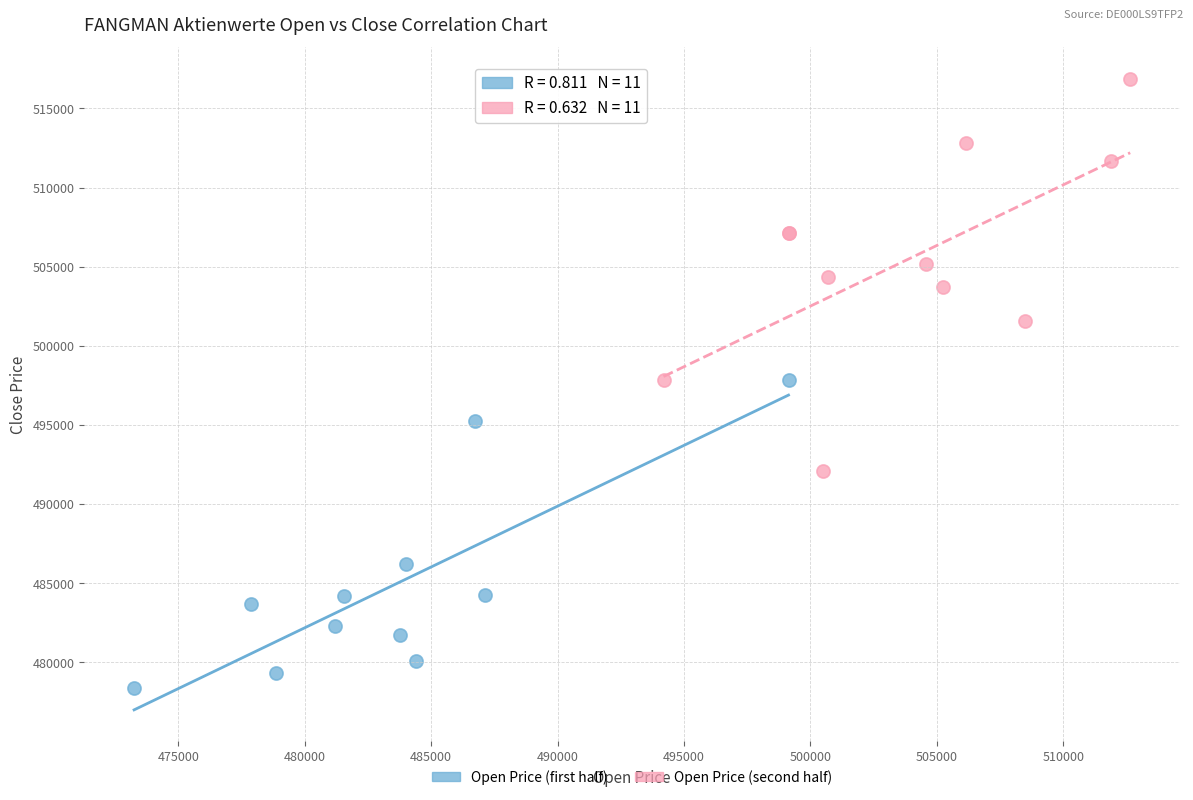

Which series has the largest Y range (max minus min)?

Open Price (second half)